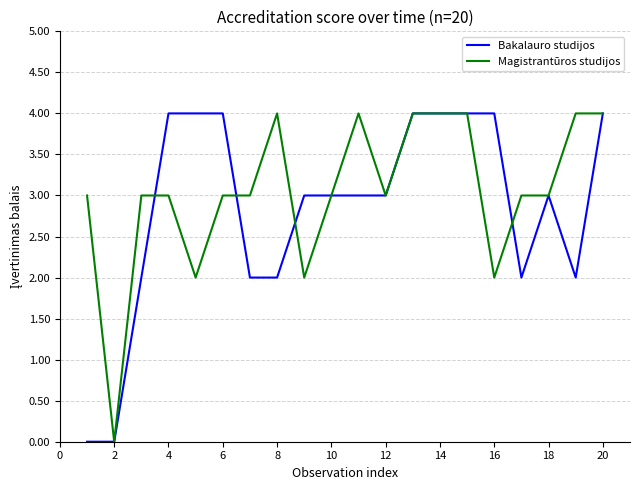

How many lines are shown in the chart?

2